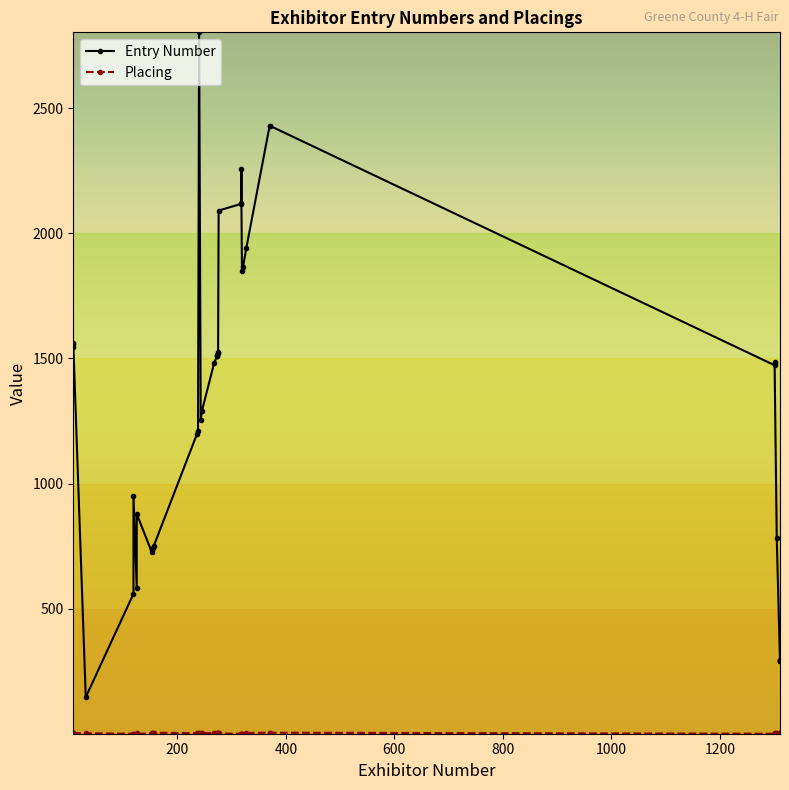

At how many categories does at least one series exceed 1526?

13